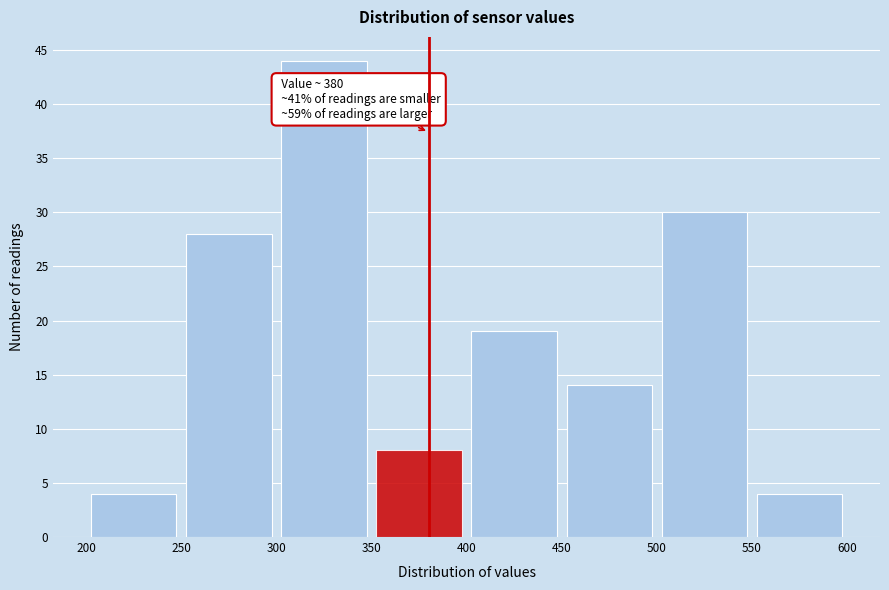

Over which range of the x-axis is the bar tallest?

300 to 350